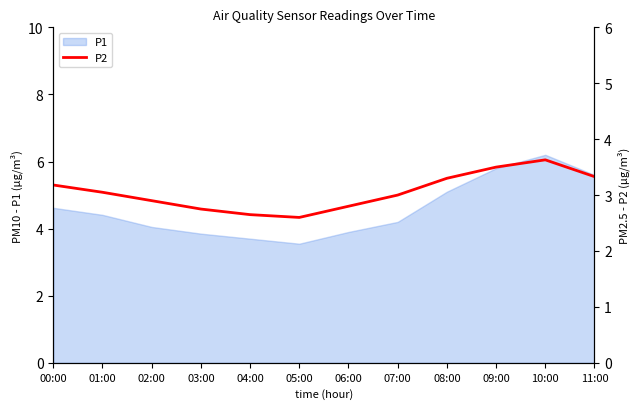

Which has a higher value, 07:00 or 11:00?

11:00